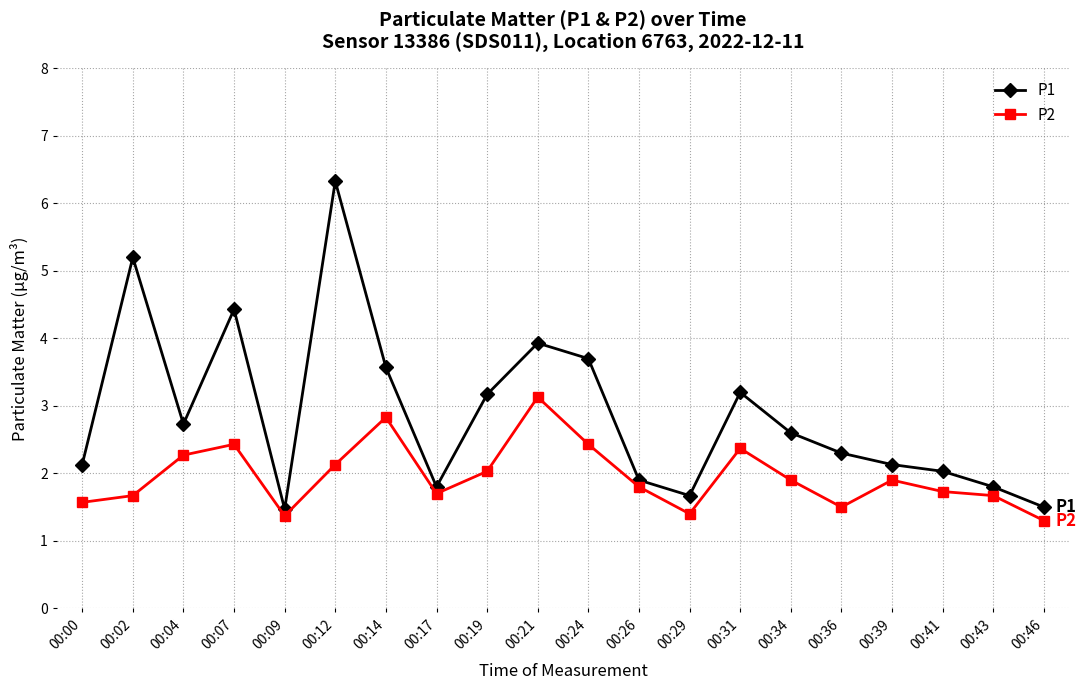

True or false: P1 and P2 intersect in this chart.

False